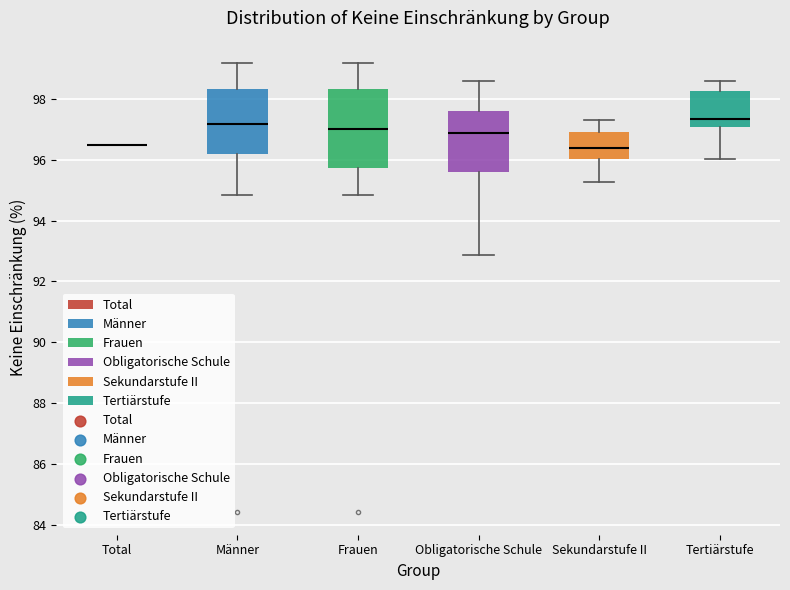

Reading left to right, read every box against the y-axis: the position of its median line, the range the box covers, and the ends of its whiskers. The values are not printed on the chart, so give them approximately, as read against the axis.

Total: box collapsed to a line at 96.4, whiskers 96.4 to 96.4
Männer: median 97.2, box 96.2 to 98.4, whiskers 94.8 to 99.2
Frauen: median 97.0, box 95.8 to 98.4, whiskers 94.8 to 99.2
Obligatorische Schule: median 96.8, box 95.6 to 97.6, whiskers 92.8 to 98.6
Sekundarstufe II: median 96.4, box 96.0 to 97.0, whiskers 95.2 to 97.2
Tertiärstufe: median 97.4, box 97.0 to 98.2, whiskers 96.0 to 98.6